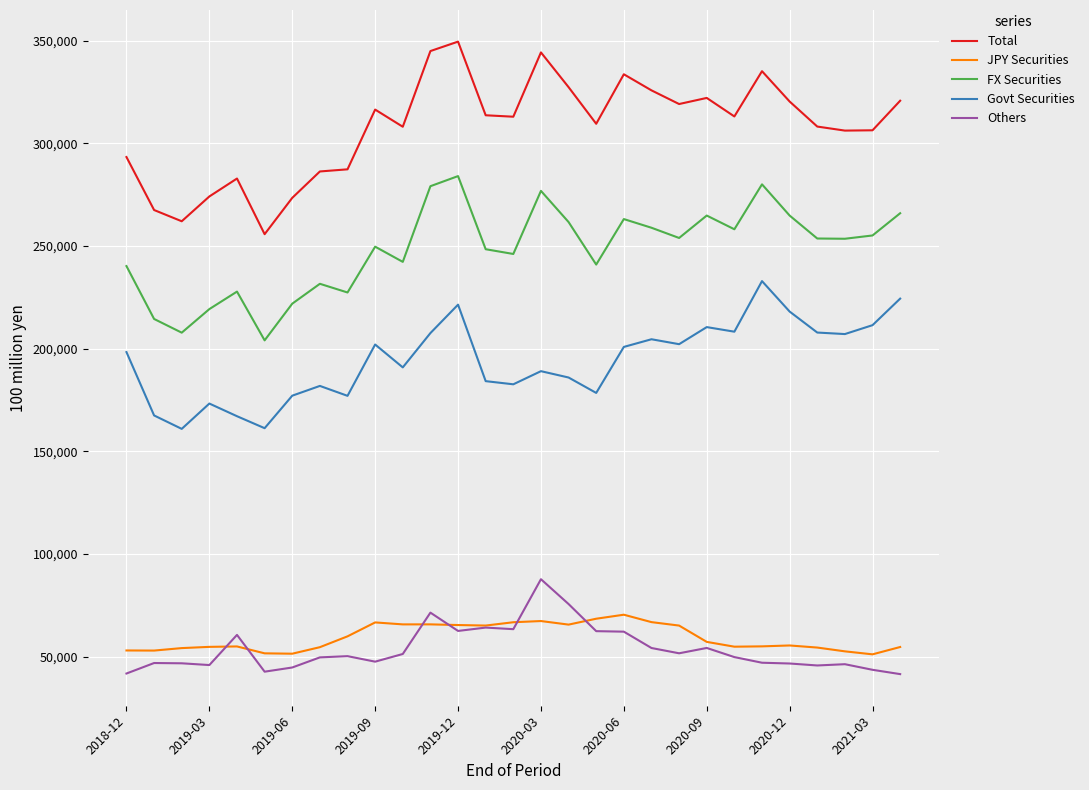

What is the average value of the Total series?

307614